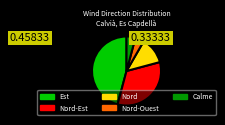

Is there any slice that represents more than half of the pie?

No